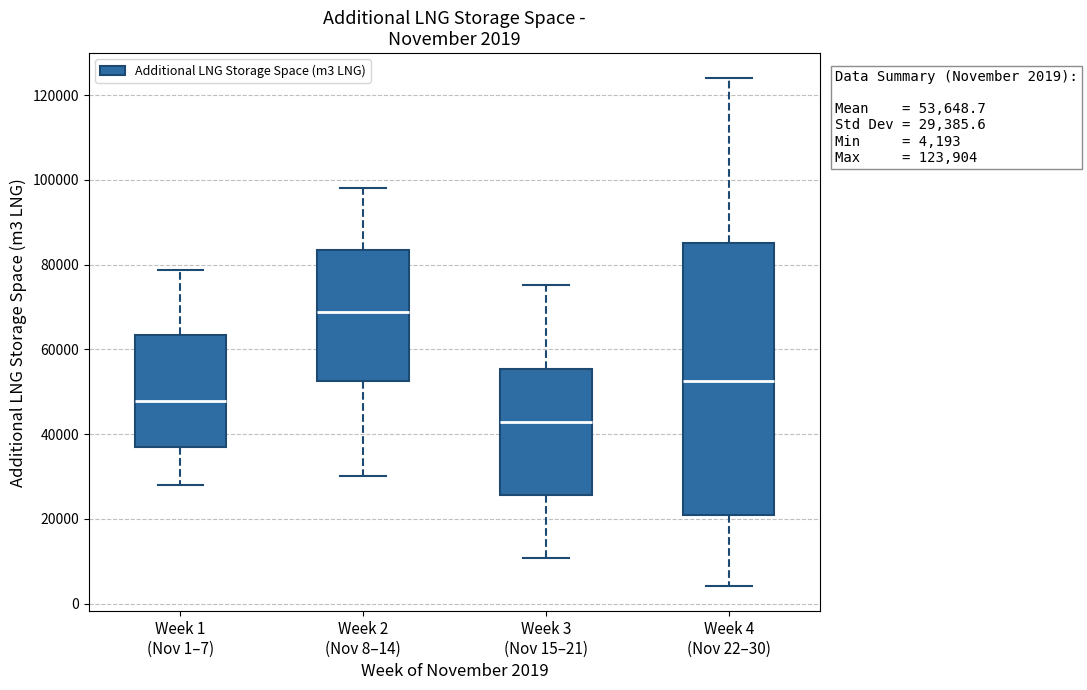

Which box is the tallest, from its lower edge to its upper edge?

Week 4 (Nov 22–30)